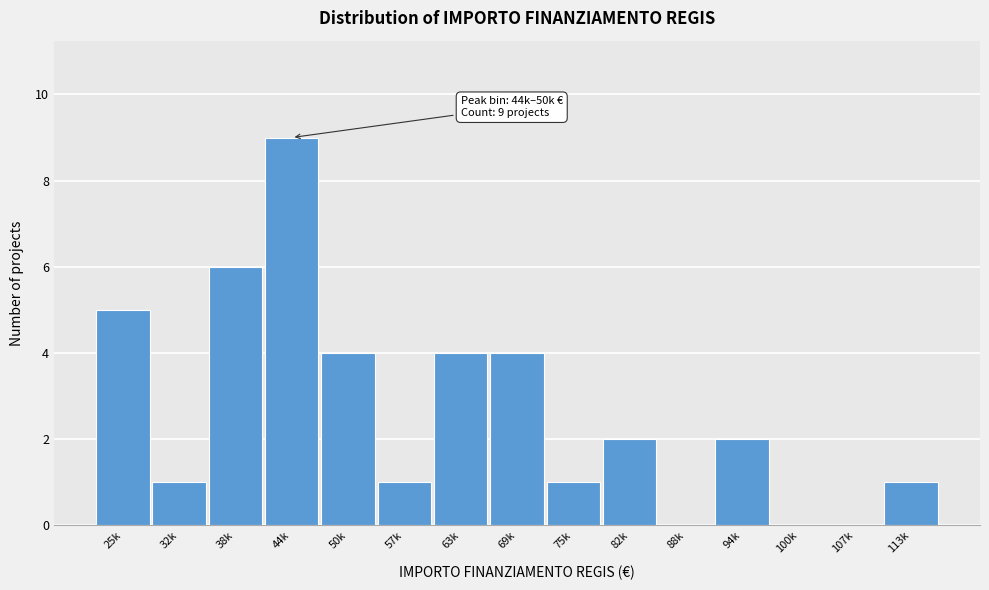

Reading left to right, list all the values displayed in this chart.

25k=5	32k=1	38k=6	44k=9	50k=4	57k=1	63k=4	69k=4	75k=1	82k=2	88k=0	94k=2	100k=0	107k=0	113k=1